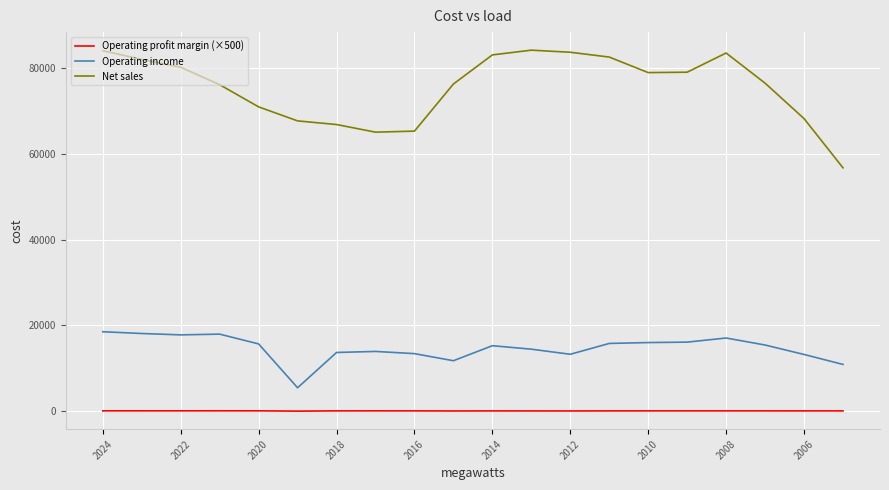

True or false: Operating income and Operating profit margin (×500) intersect in this chart.

False